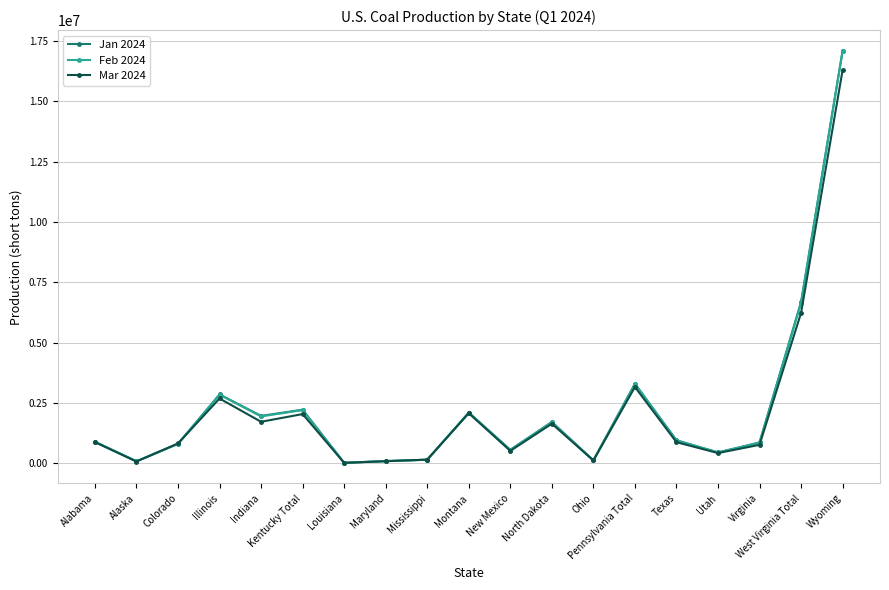

What is the label of the 17th point from the right?

Colorado